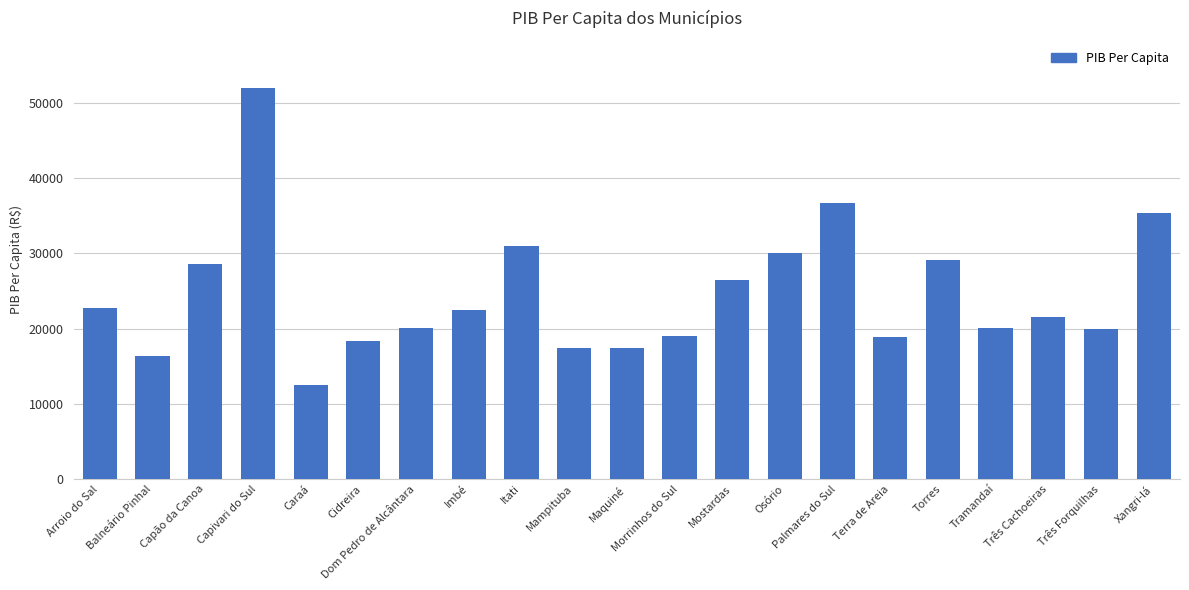

Where is the data nearest to the value 32254?

Itati